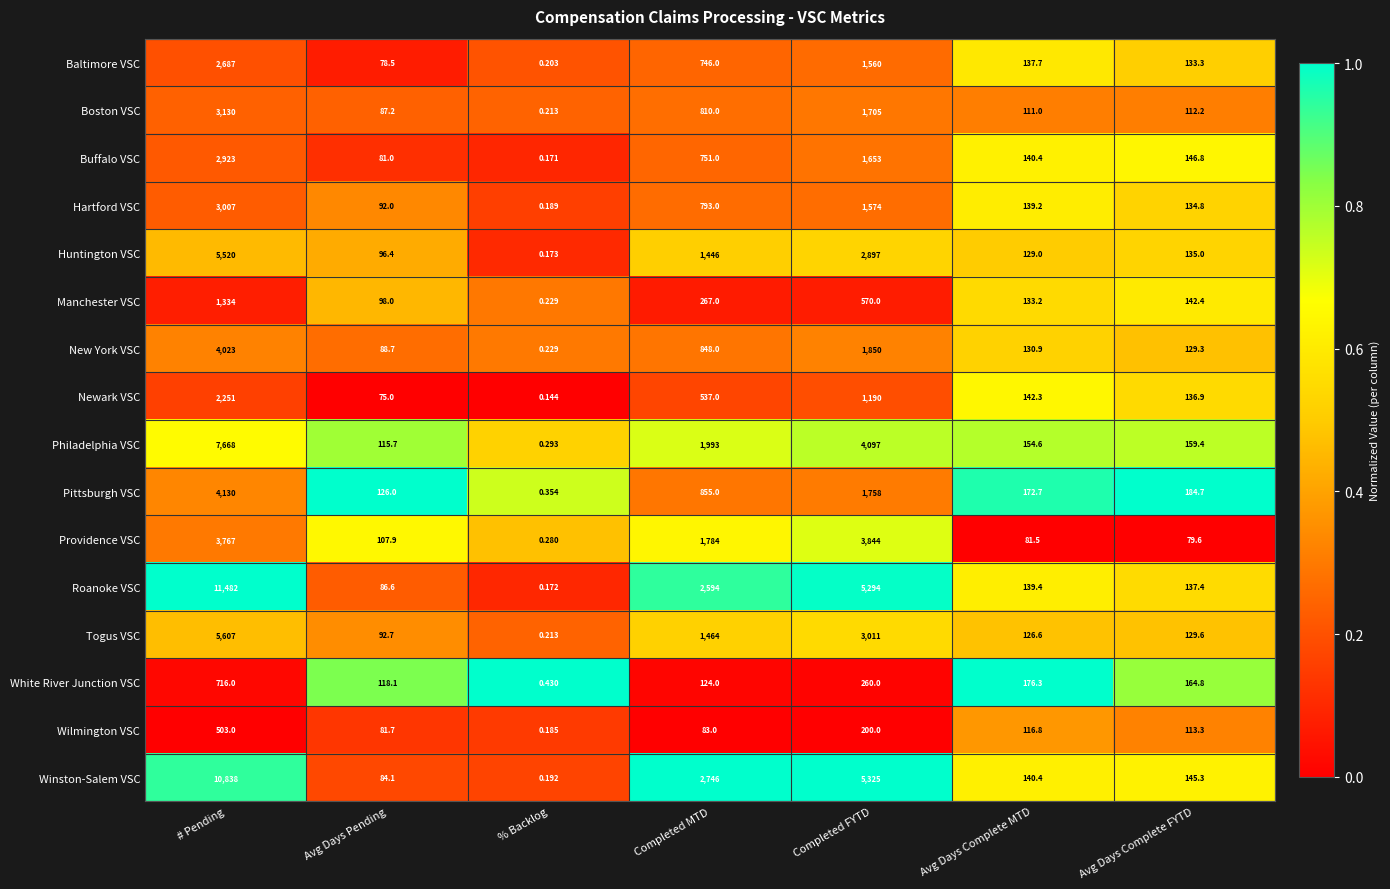

Rank the series at Avg Days Complete FYTD from lowest to highest value.

Providence VSC, Boston VSC, Wilmington VSC, New York VSC, Togus VSC, Baltimore VSC, Hartford VSC, Huntington VSC, Newark VSC, Roanoke VSC, Manchester VSC, Winston-Salem VSC, Buffalo VSC, Philadelphia VSC, White River Junction VSC, Pittsburgh VSC